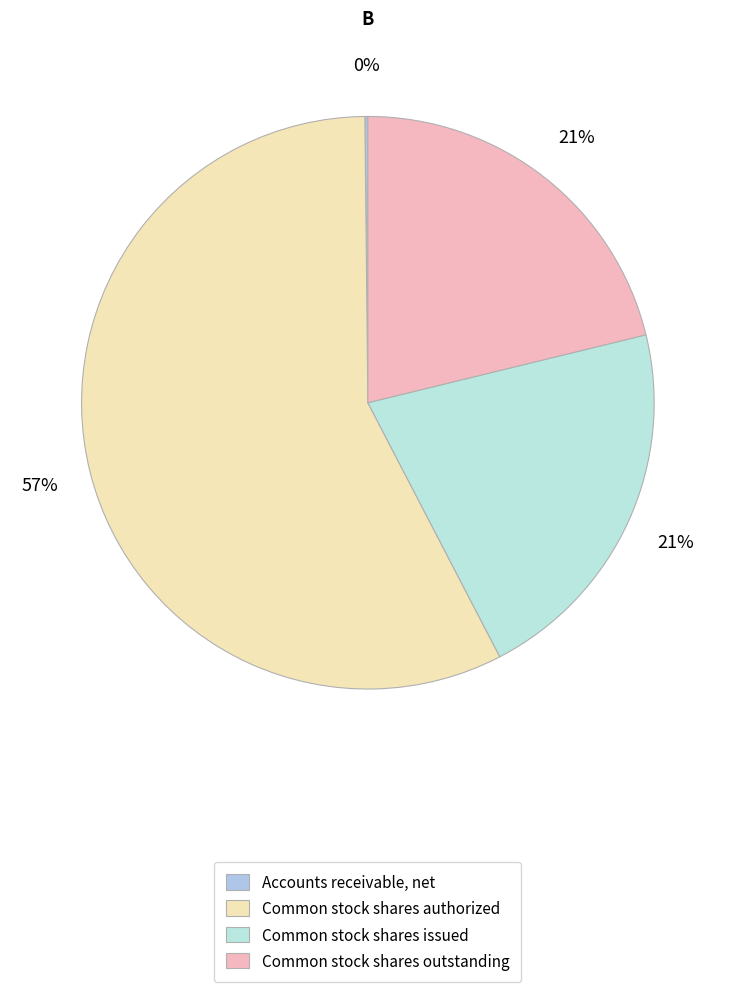

How many segments does this pie chart have?

4